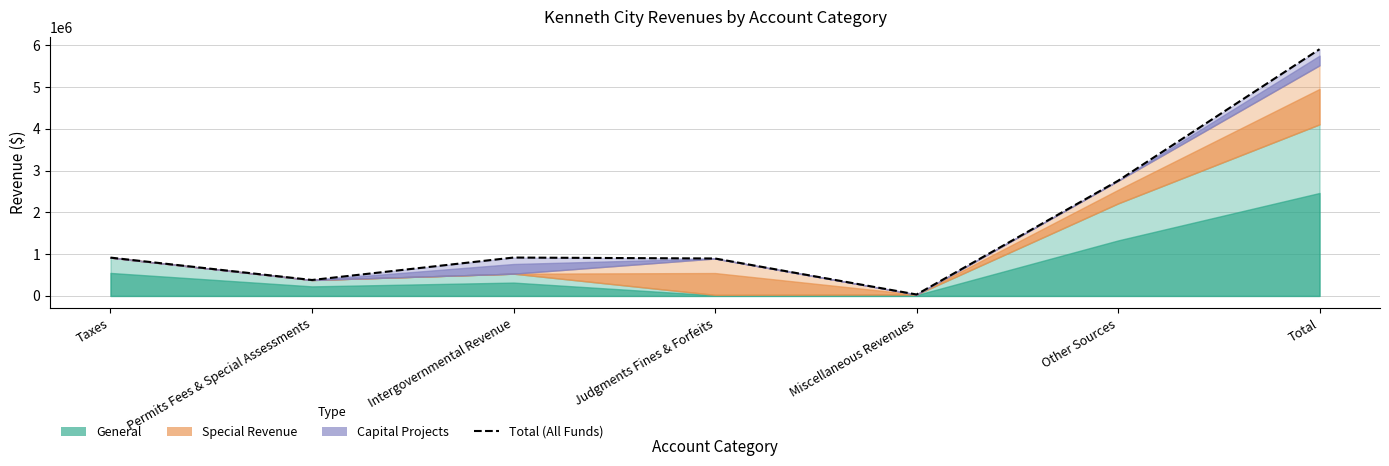

How many lines are shown in the chart?

1